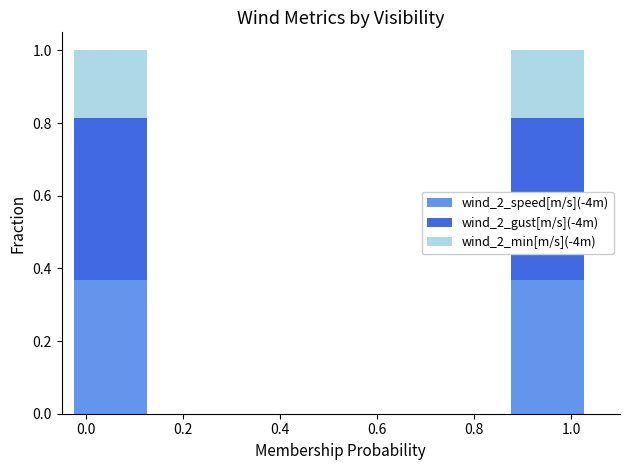

What is the sum of the wind_2_speed[m/s](-4m) values at 0.0 and 1.0?

0.7